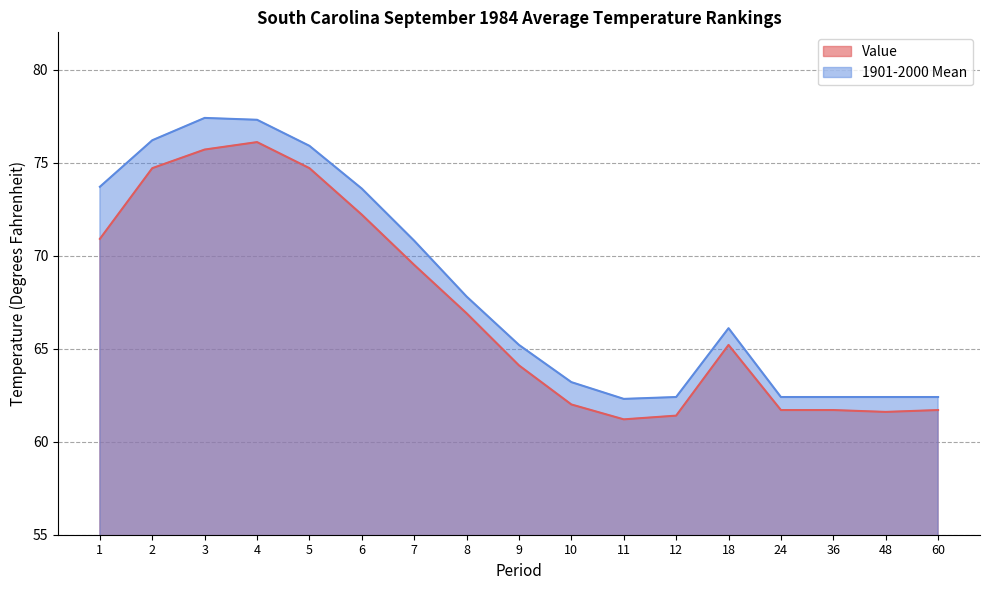

True or false: Value and 1901-2000 Mean intersect in this chart.

False